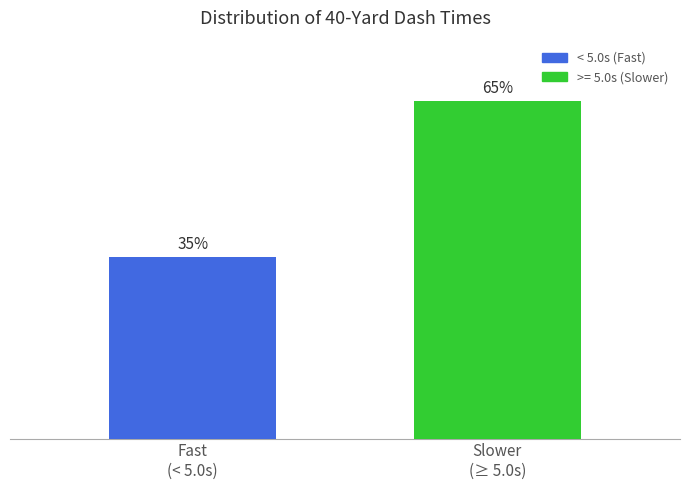

What is the change in value from Fast
(< 5.0s) to Slower
(≥ 5.0s)?

+30